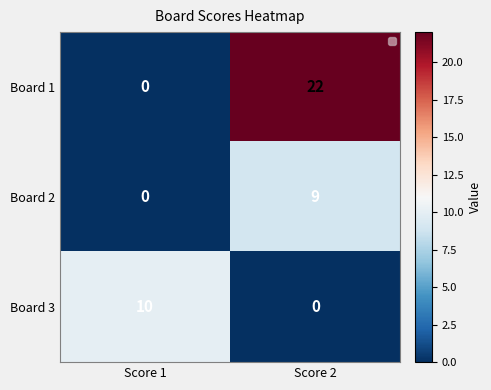

What is the difference between the maximum and minimum values in the Board 3 series?

10